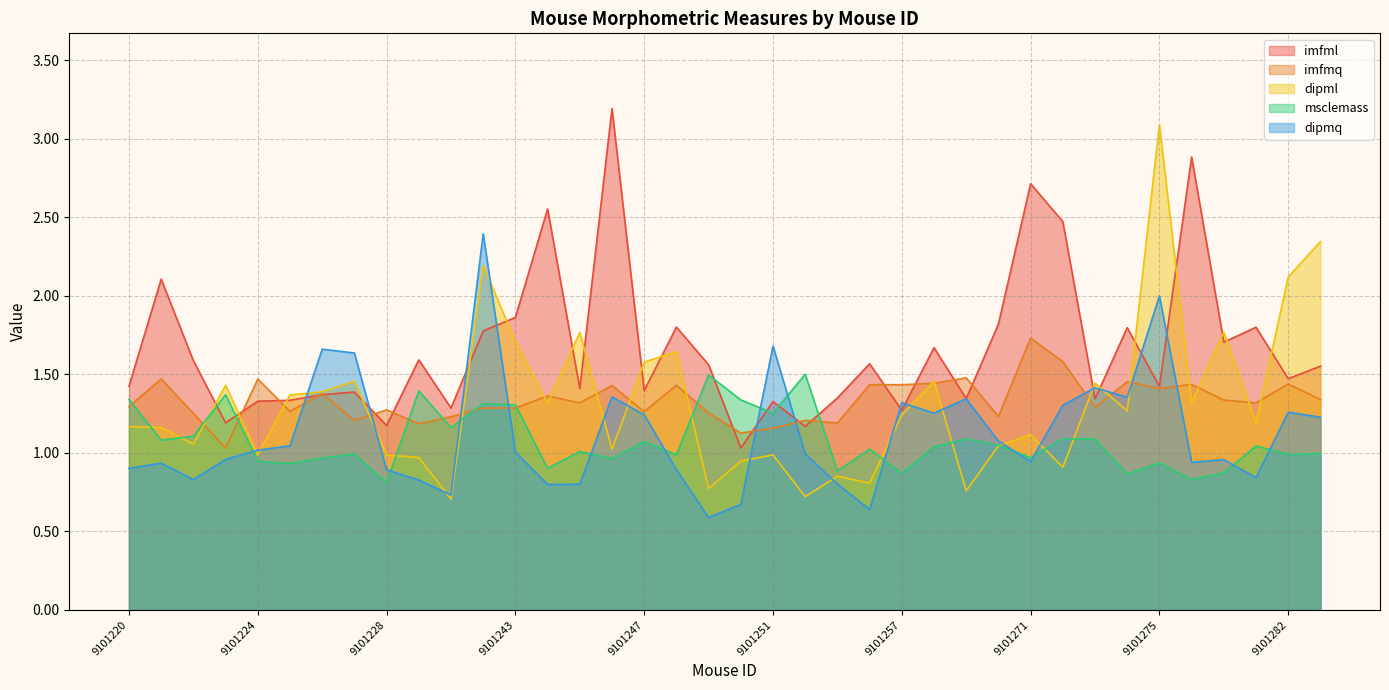

What is the average value of the msclemass series?

1.1